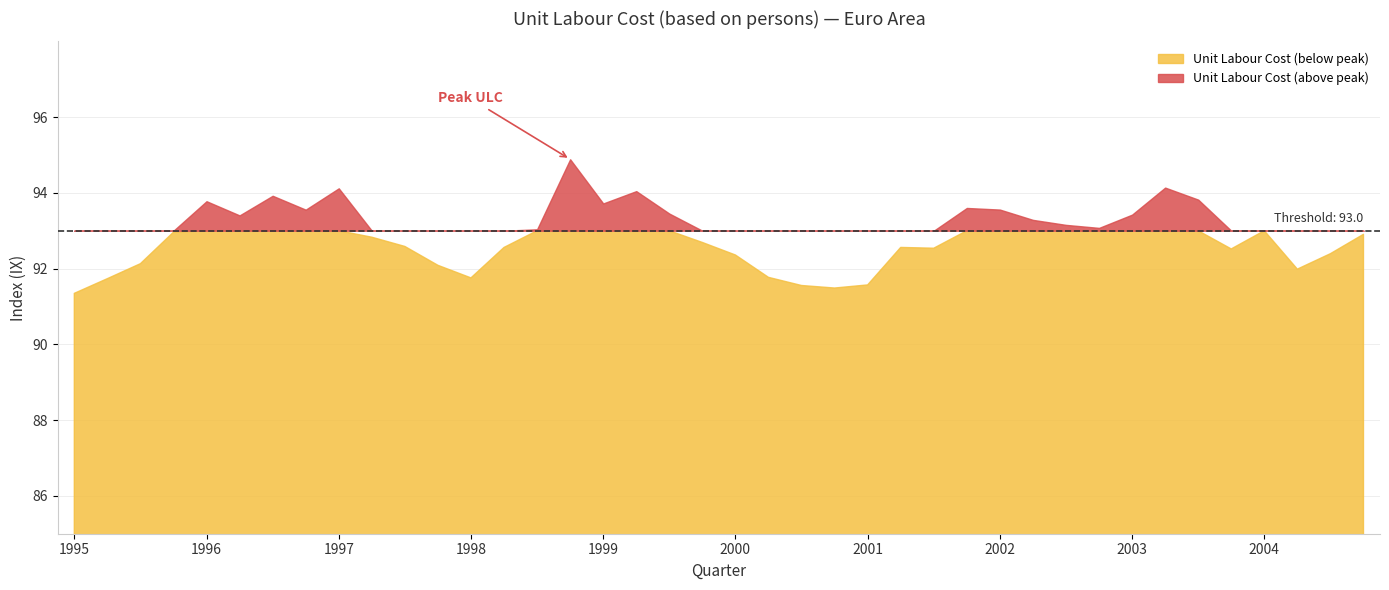

Count the number of values greater than 92.

32